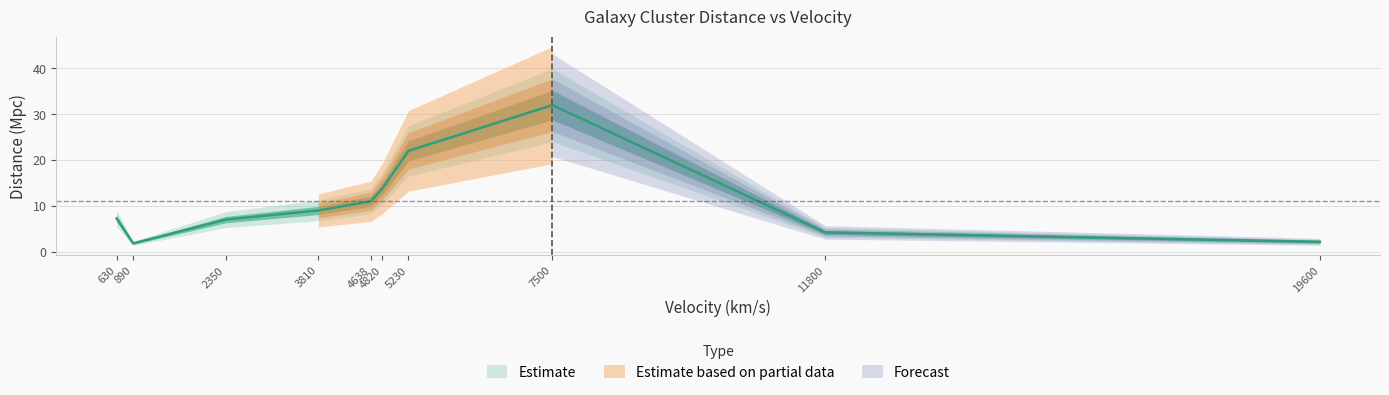

What is the change in value from 7500 to 11800?

-27.8